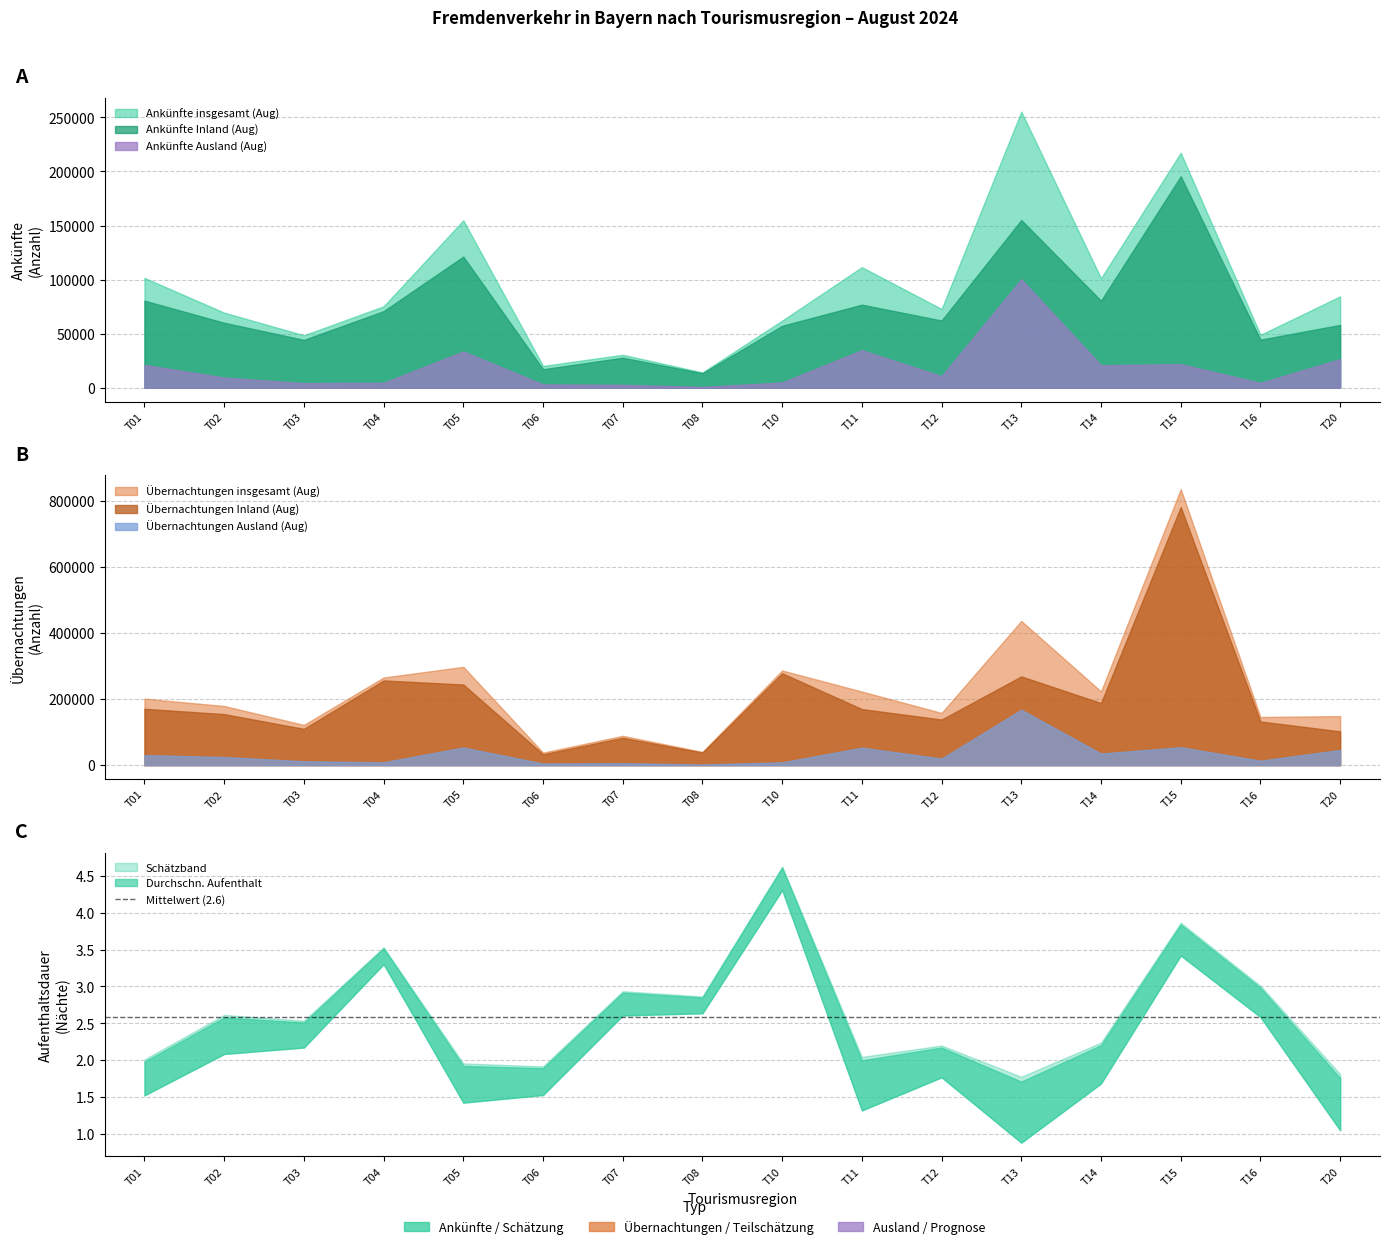

At which category is the sum across all series the highest?

T15